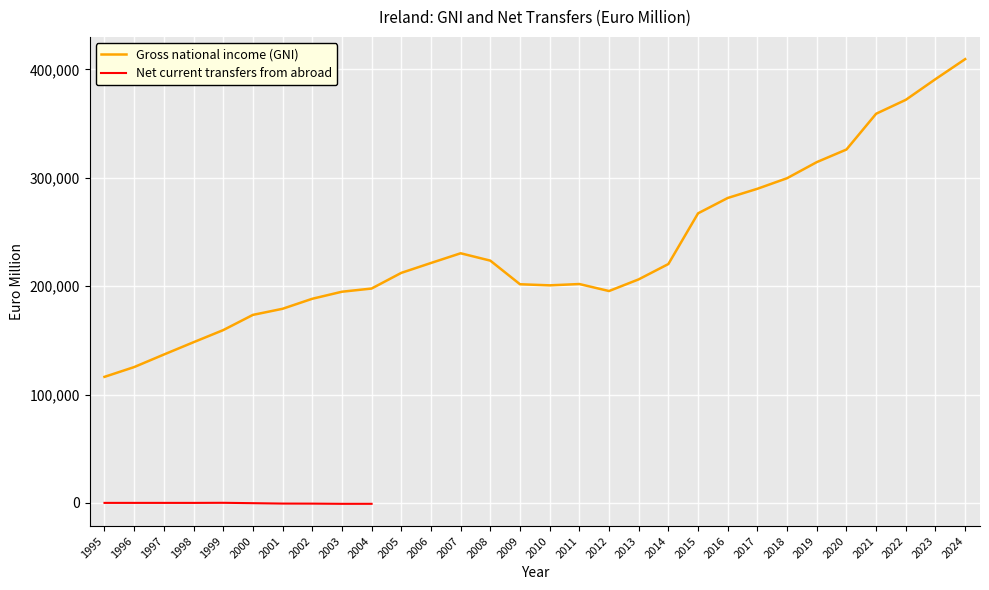

What is the minimum value shown in the chart?

116290